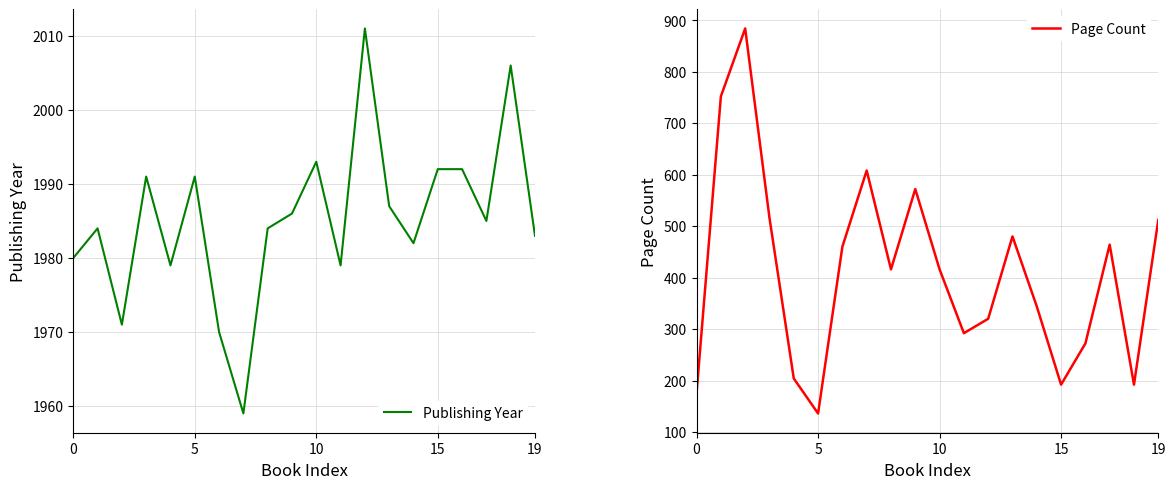

What is the difference between the maximum and second lowest values in the Publishing Year series?

41